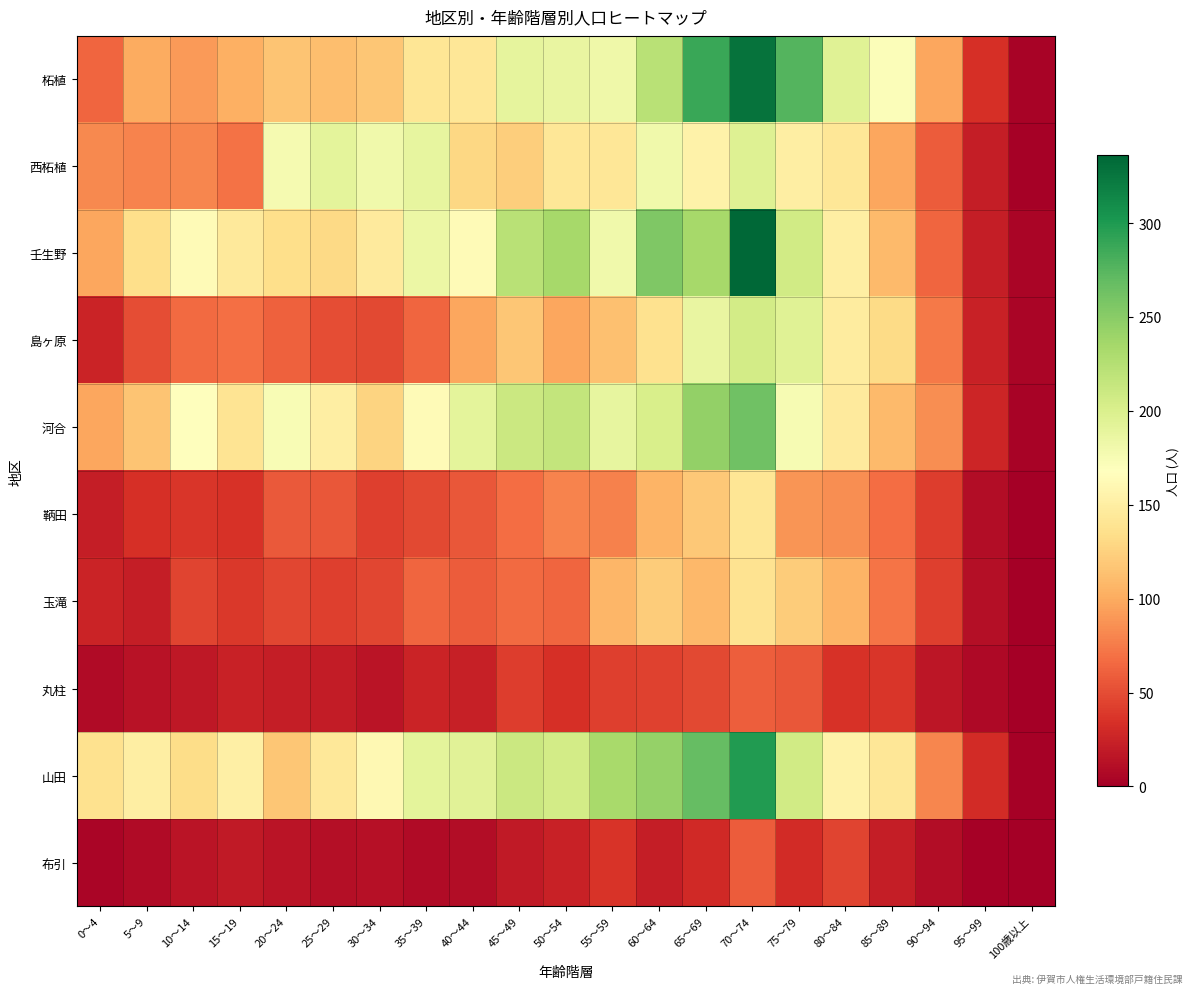

Reading left to right, extract all data points from this chart.

柘植: 0～4=64	5～9=100	10～14=91	15～19=103	20～24=116	25～29=112	30～34=117	35～39=141	40～44=142	45～49=189	50～54=187	55～59=182	60～64=222	65～69=288	70～74=328	75～79=276	80～84=195	85～89=171	90～94=98	95～99=33	100歳以上=3
西柘植: 0～4=82	5～9=80	10～14=81	15～19=70	20～24=176	25～29=191	30～34=180	35～39=188	40～44=129	45～49=123	50～54=143	55～59=143	60～64=181	65～69=154	70～74=196	75～79=150	80～84=143	85～89=98	90～94=59	95～99=22	100歳以上=2
壬生野: 0～4=98	5～9=135	10～14=164	15～19=145	20～24=135	25～29=130	30～34=146	35～39=185	40～44=164	45～49=223	50～54=234	55～59=181	60～64=255	65～69=234	70～74=336	75～79=207	80～84=150	85～89=109	90～94=63	95～99=22	100歳以上=4
島ヶ原: 0～4=26	5～9=50	10～14=66	15～19=69	20～24=61	25～29=51	30～34=48	35～39=63	40～44=98	45～49=117	50～54=98	55～59=113	60～64=137	65～69=187	70～74=205	75～79=195	80～84=148	85～89=132	90～94=74	95～99=24	100歳以上=4
河合: 0～4=98	5～9=116	10～14=169	15～19=140	20～24=174	25～29=150	30～34=127	35～39=164	40～44=191	45～49=211	50～54=216	55～59=188	60～64=201	65～69=245	70～74=263	75～79=175	80～84=146	85～89=109	90～94=84	95～99=27	100歳以上=3
鞆田: 0～4=22	5～9=34	10～14=37	15～19=35	20～24=57	25～29=56	30～34=42	35～39=48	40～44=56	45～49=67	50～54=79	55～59=78	60～64=106	65～69=119	70～74=141	75～79=88	80～84=84	85～89=67	90～94=41	95～99=10	100歳以上=0
玉滝: 0～4=26	5～9=21	10～14=45	15～19=39	20～24=46	25～29=43	30～34=46	35～39=63	40～44=58	45～49=66	50～54=64	55～59=107	60～64=121	65～69=108	70～74=138	75～79=121	80～84=105	85～89=72	90～94=43	95～99=11	100歳以上=1
丸柱: 0～4=8	5～9=14	10～14=18	15～19=24	20～24=22	25～29=20	30～34=15	35～39=25	40～44=23	45～49=41	50～54=33	55～59=43	60～64=44	65～69=48	70～74=60	75～79=56	80～84=35	85～89=37	90～94=17	95～99=7	100歳以上=0
山田: 0～4=137	5～9=150	10～14=133	15～19=152	20～24=117	25～29=144	30～34=161	35～39=191	40～44=194	45～49=210	50～54=206	55～59=233	60～64=243	65～69=268	70～74=299	75～79=207	80～84=154	85～89=142	90～94=81	95～99=31	100歳以上=2
布引: 0～4=4	5～9=9	10～14=15	15～19=19	20～24=15	25～29=11	30～34=12	35～39=8	40～44=10	45～49=19	50～54=24	55～59=36	60～64=22	65～69=29	70～74=58	75～79=31	80～84=45	85～89=21	90～94=10	95～99=2	100歳以上=0